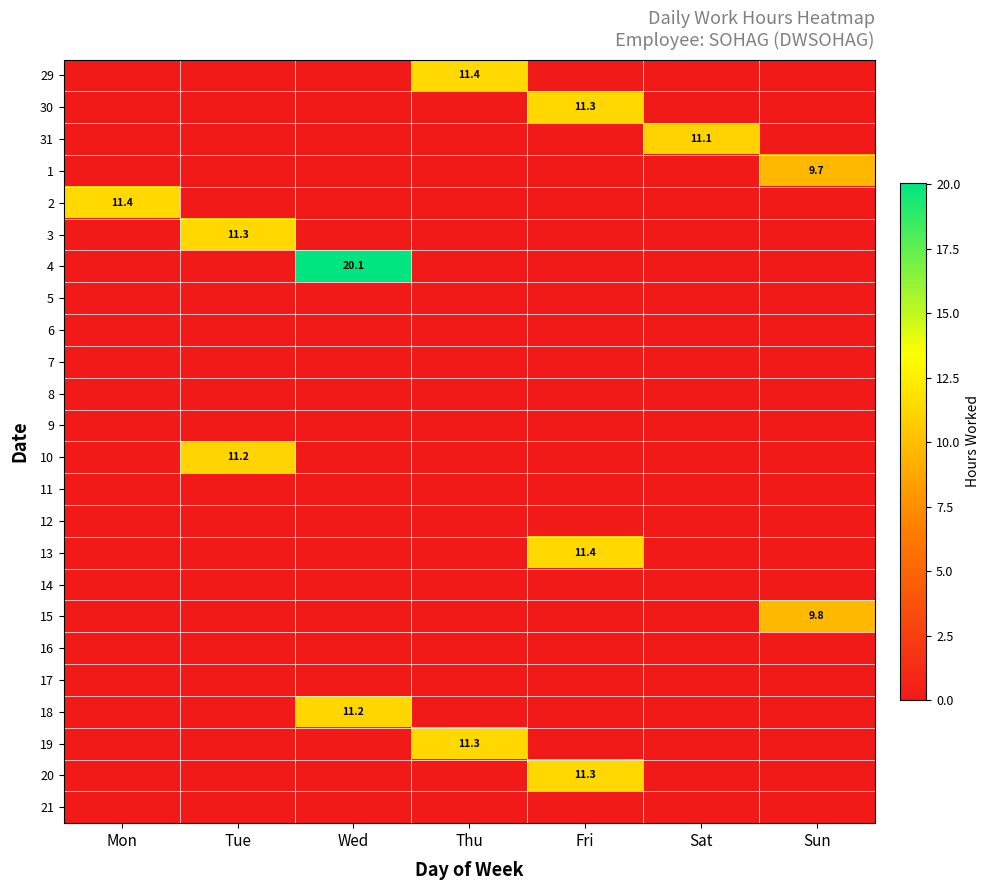

At how many categories does at least one series exceed 4?

7